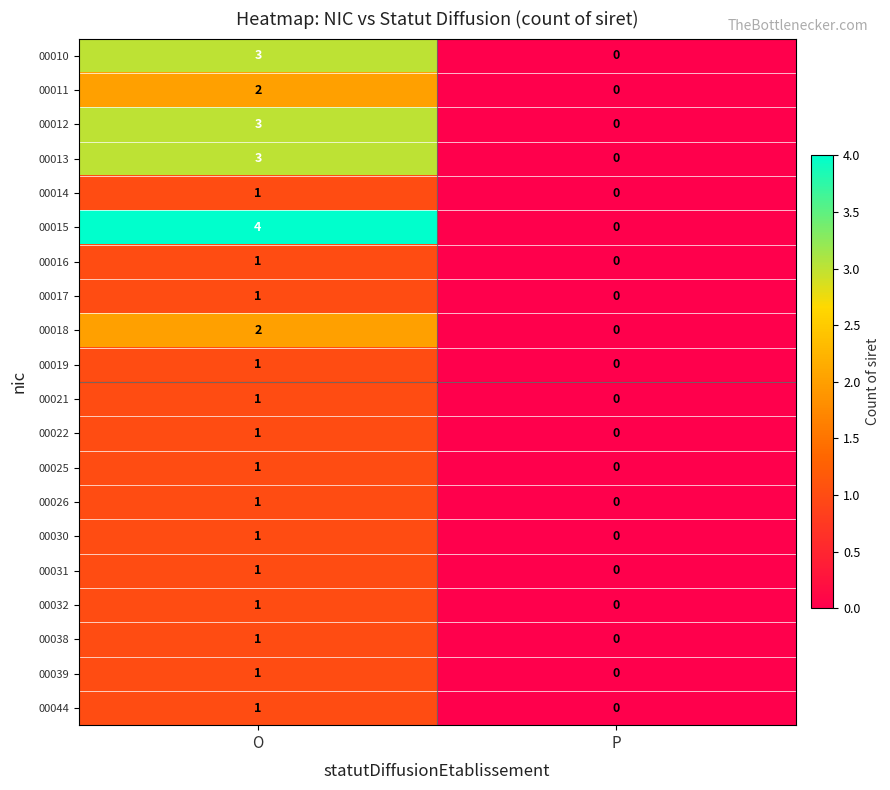

What is the difference between the maximum and minimum values in the 00015 series?

4